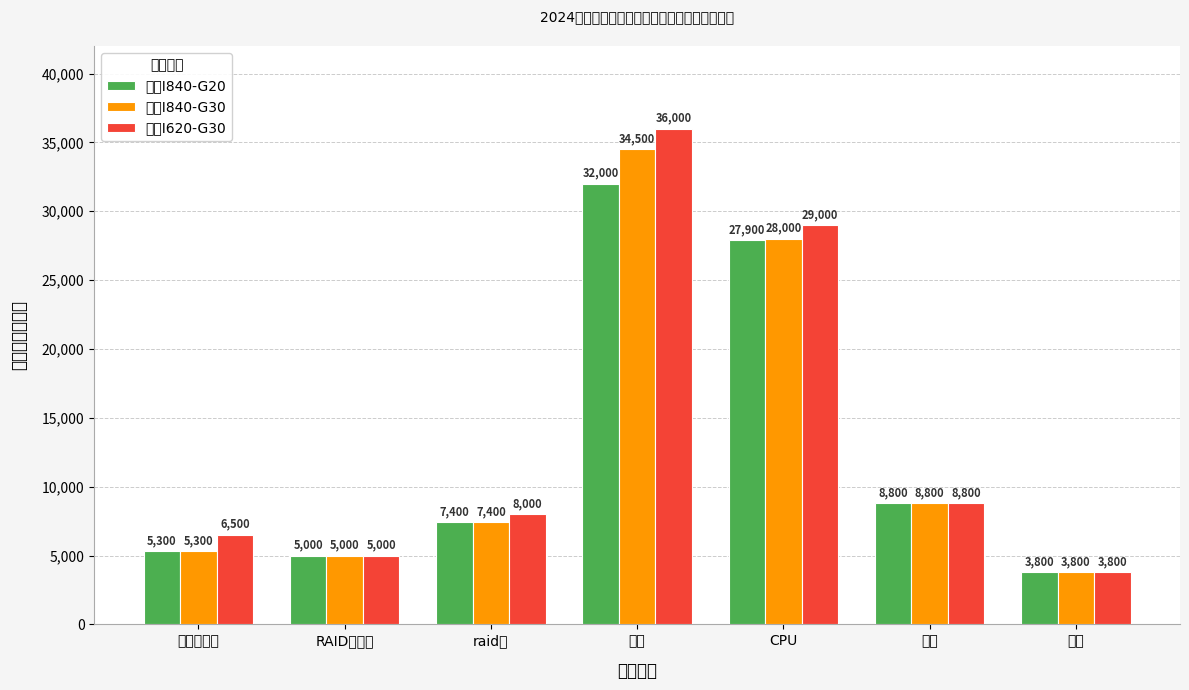

Between 主板 and RAID卡电池, which is larger?

主板